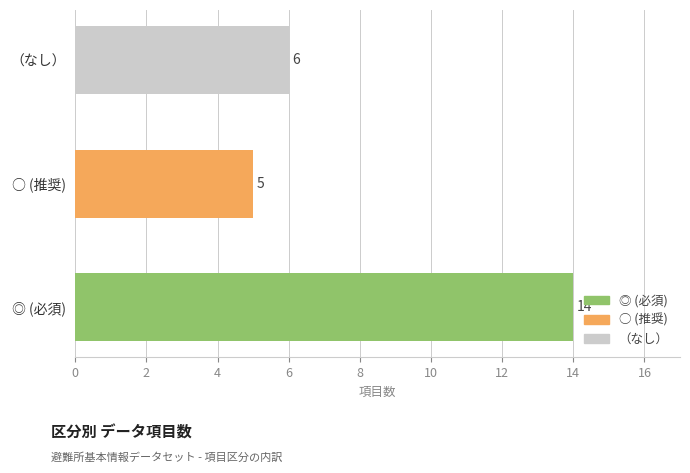

Are the bars horizontal?

Yes